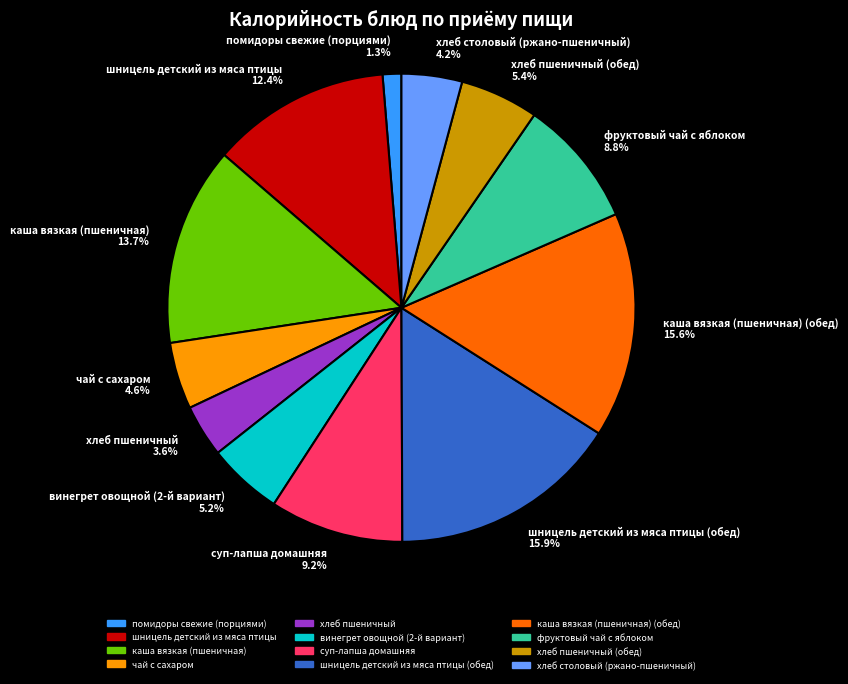

What is the smallest slice in the pie chart?

помидоры свежие (порциями) 1.3%